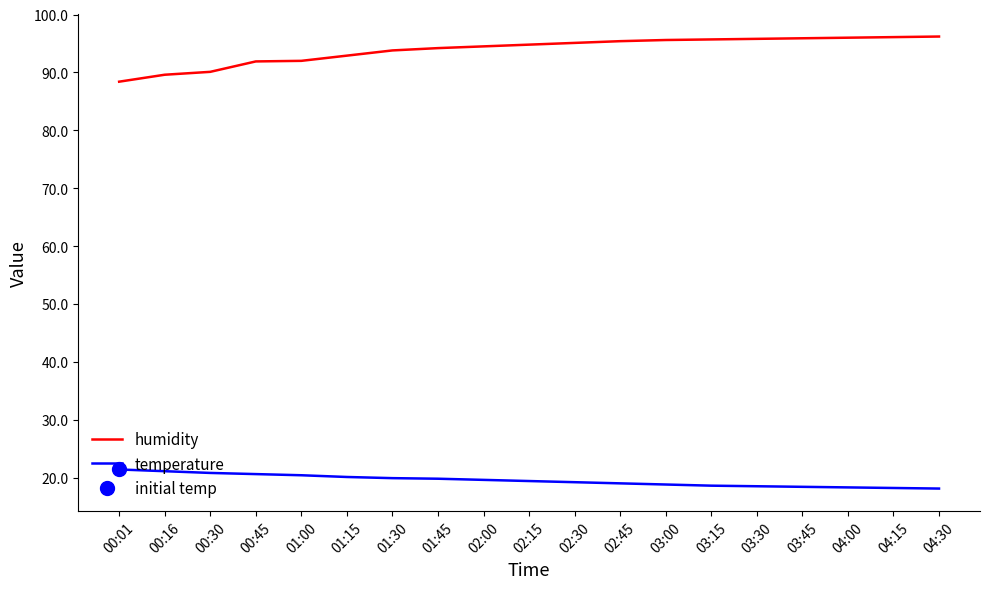

Where does the temperature series first go above 19?

00:01